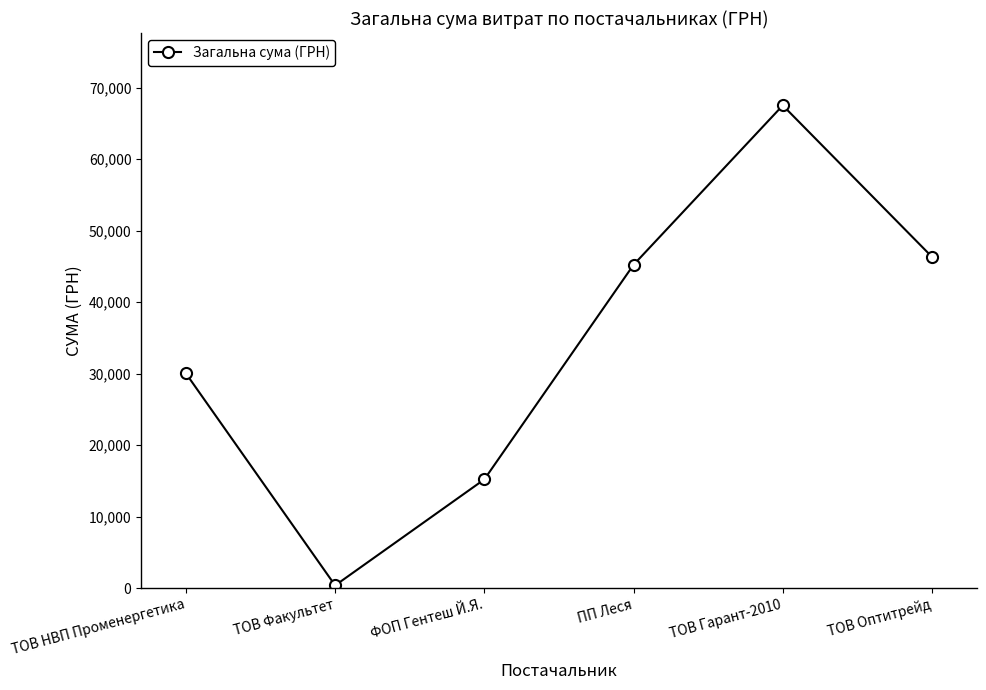

How many values are below 45207?

3